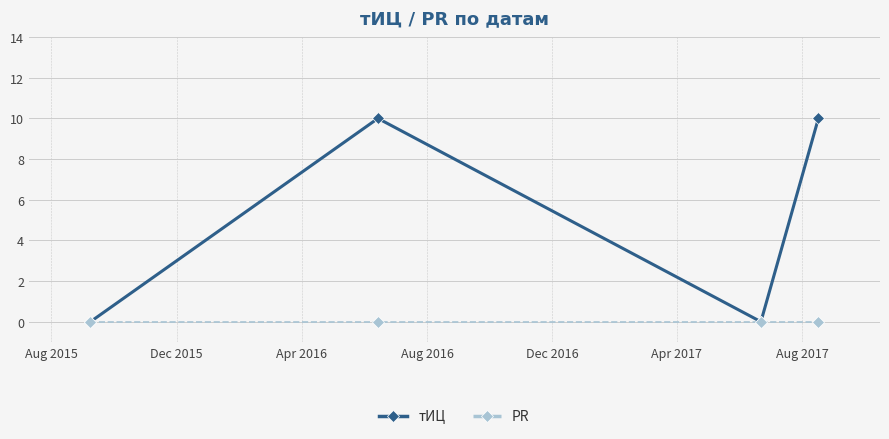

What are all the series names shown in the legend?

тИЦ, PR